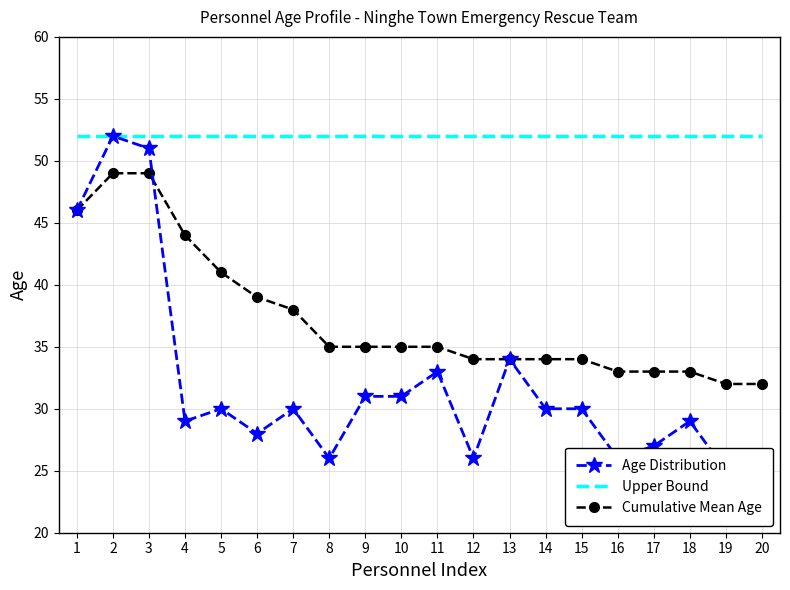

At which label does Age Distribution first exceed 30?

1